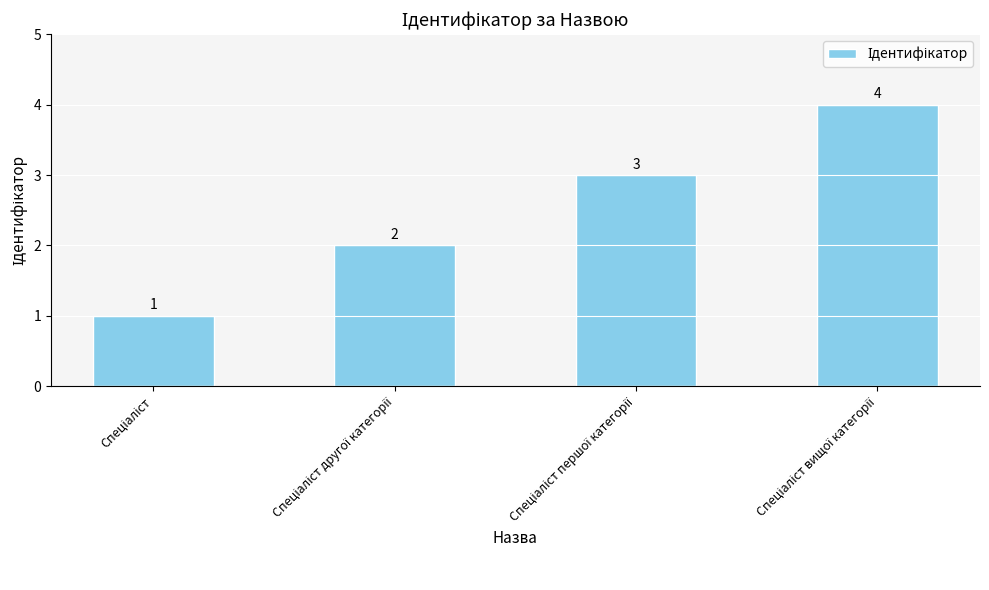

What is the difference between the maximum and minimum values?

3